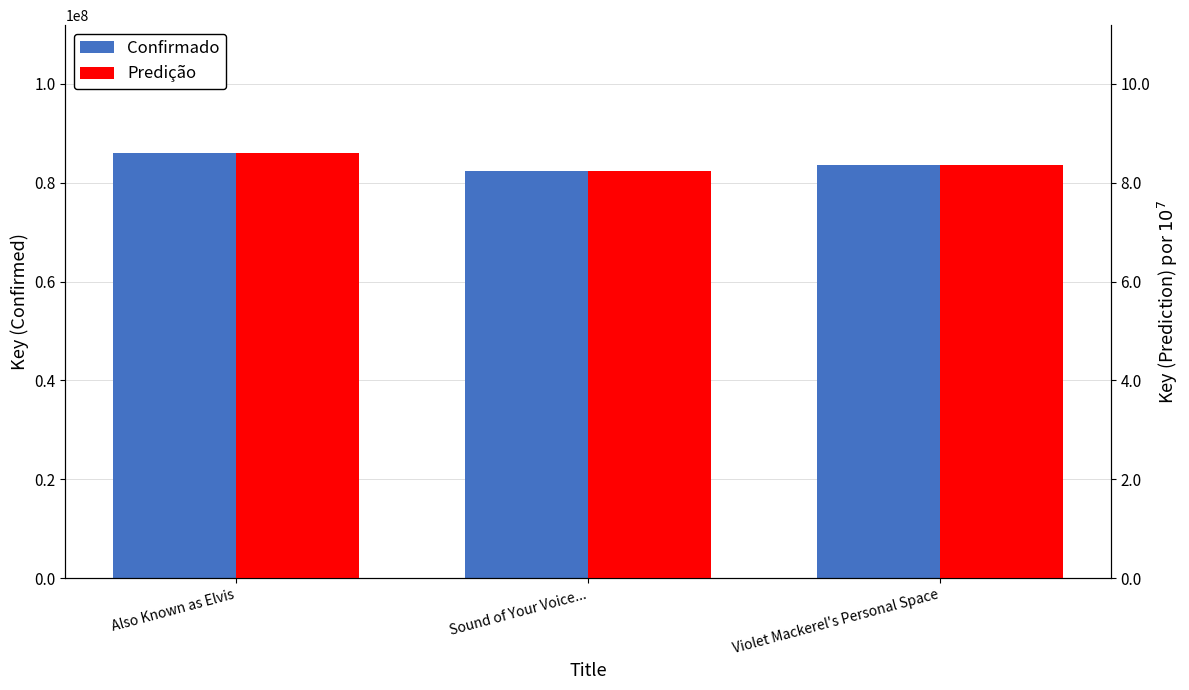

Is it true that Confirmado equals 86025817 at Also Known as Elvis?

True